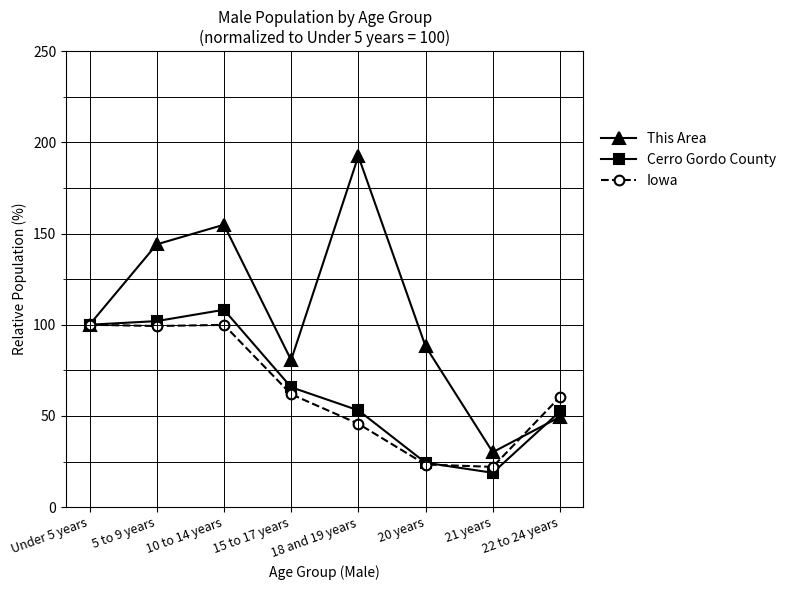

True or false: Cerro Gordo County has more than 1 interior local peaks.

False